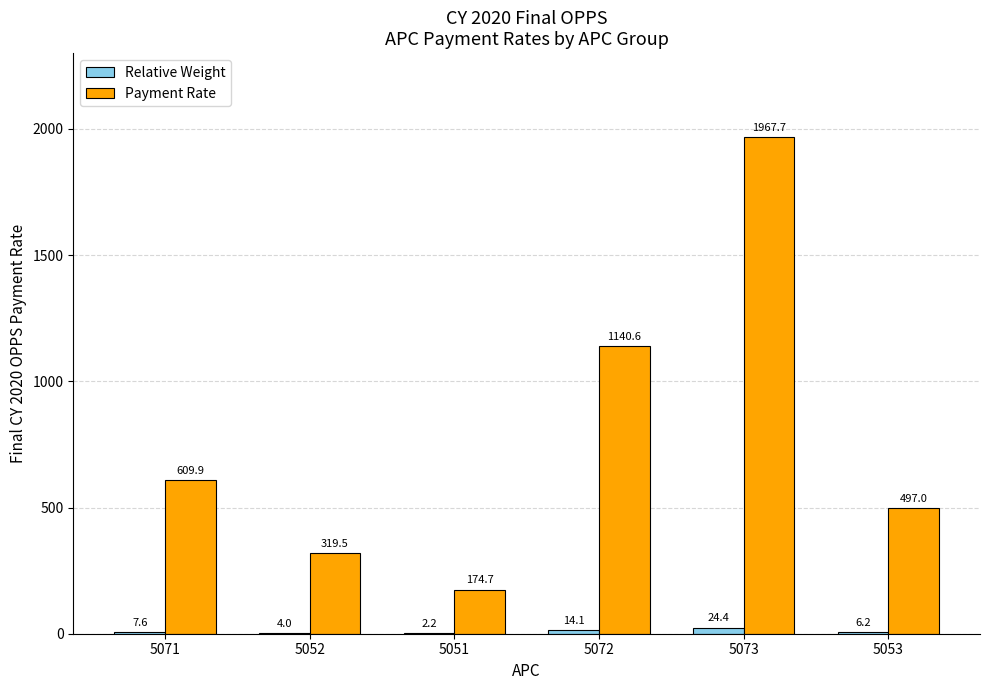

Between 5071 and 5072, which series saw the biggest shift?

Payment Rate